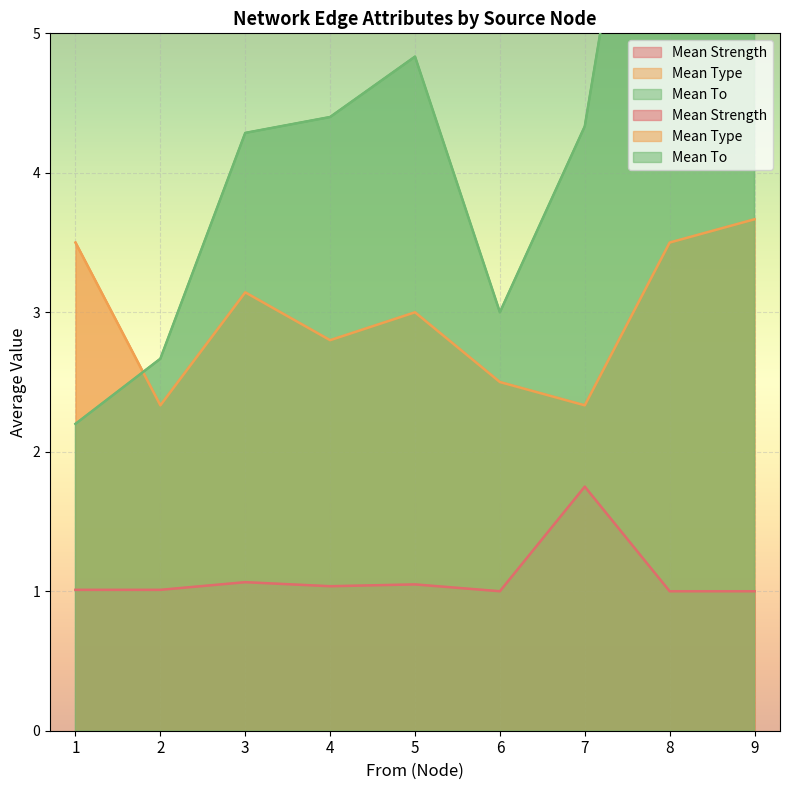

List the series in order of their peak value, highest first.

Mean To, Mean Type, Mean Strength